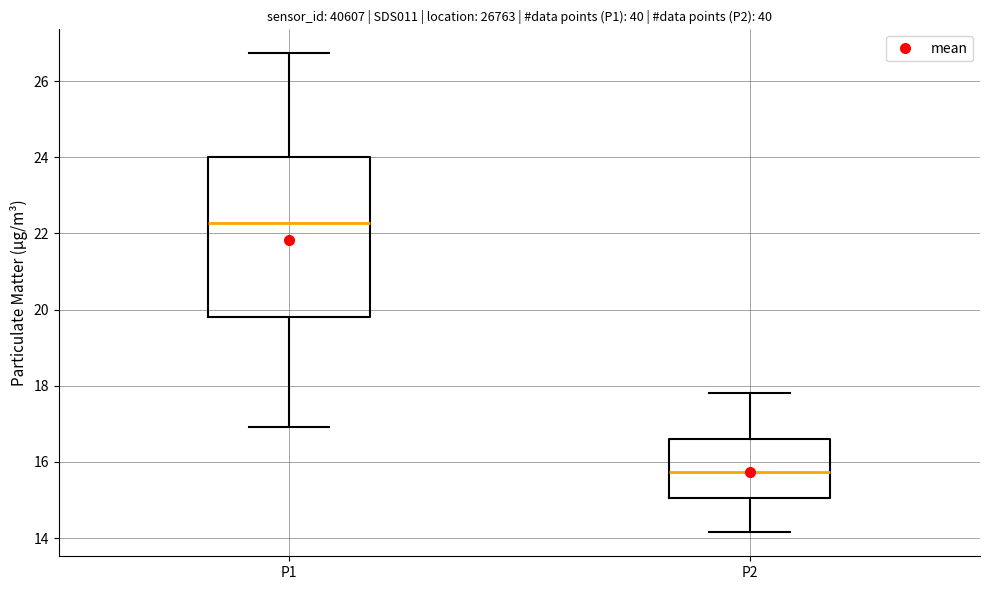

Comparing the boxes themselves (not the whiskers), which one is the tallest?

P1